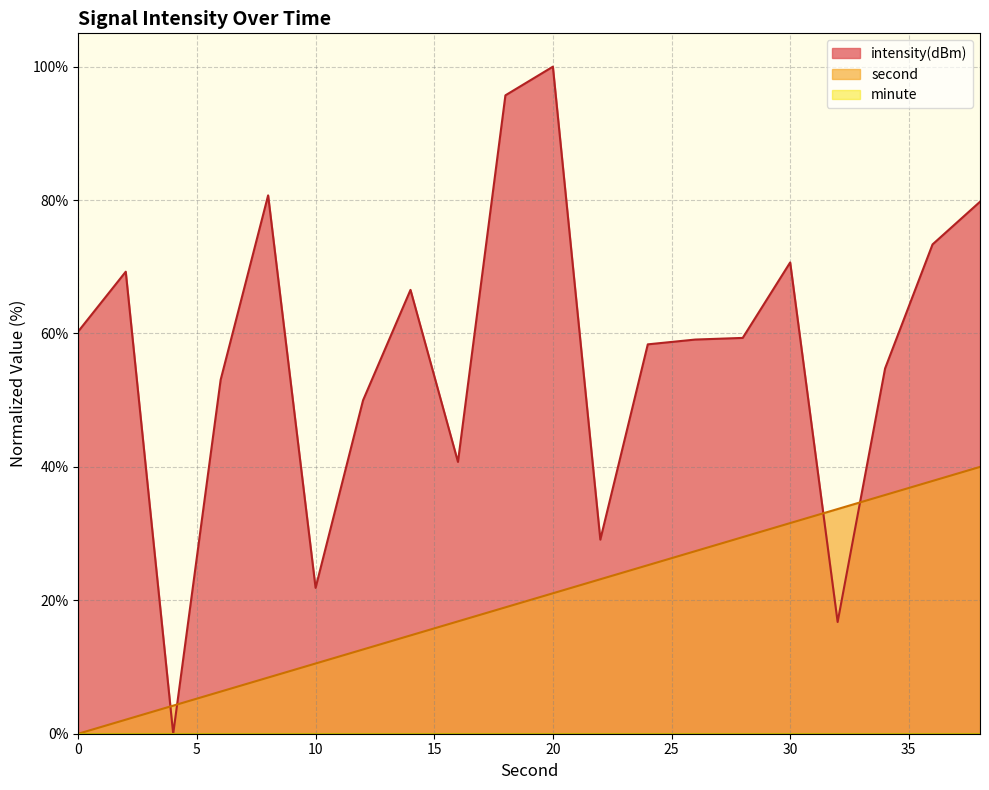

Which series has the largest range (max minus min)?

intensity(dBm)